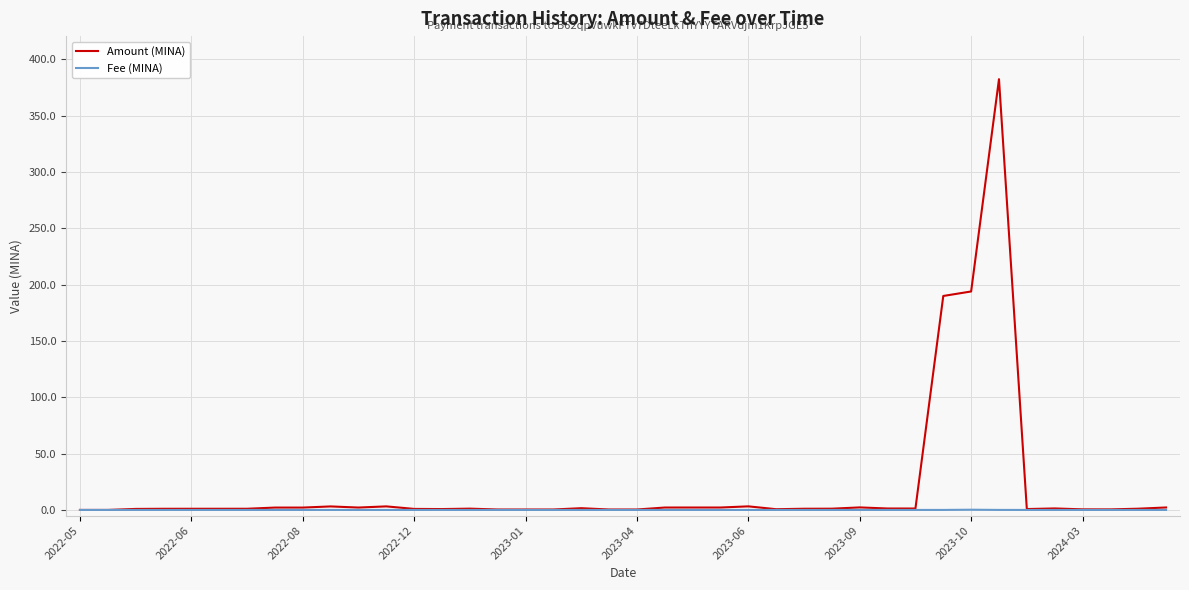

What is the greatest value displayed?

382.5